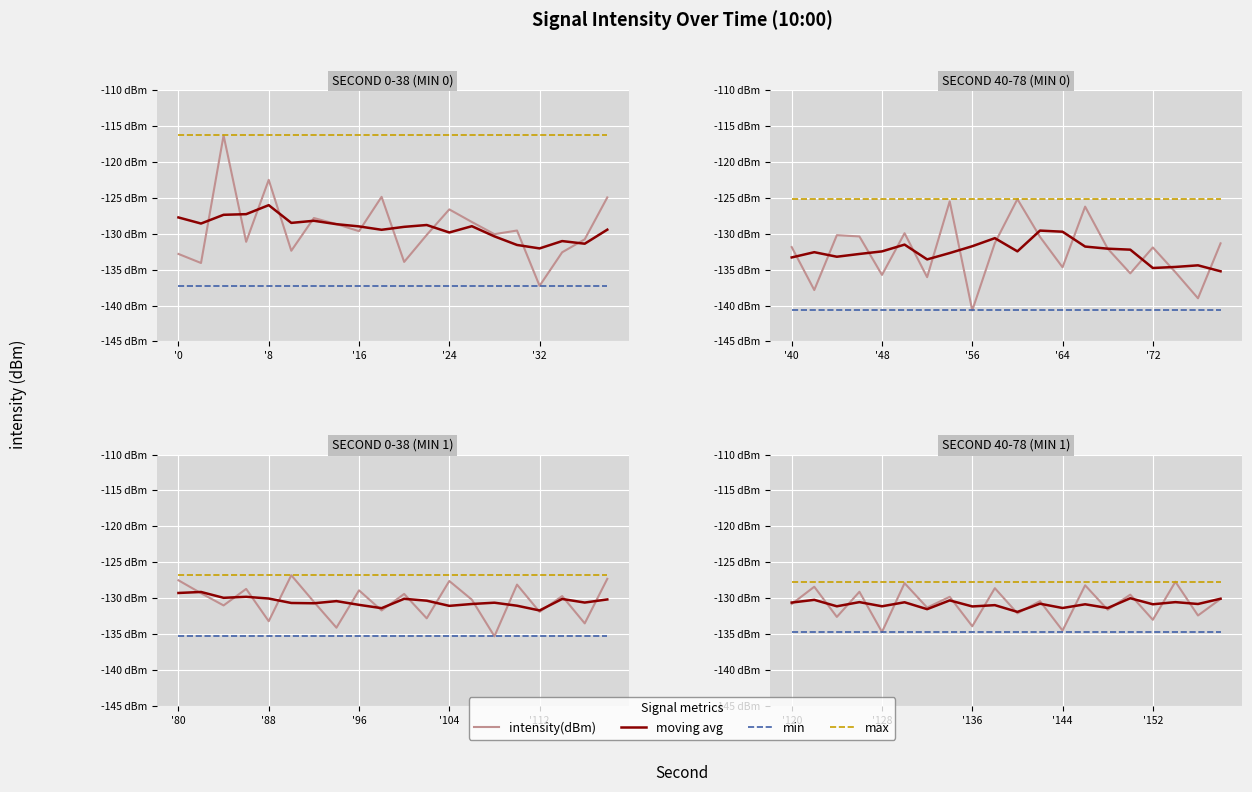

At which category does the chart reach its peak across all series?

17